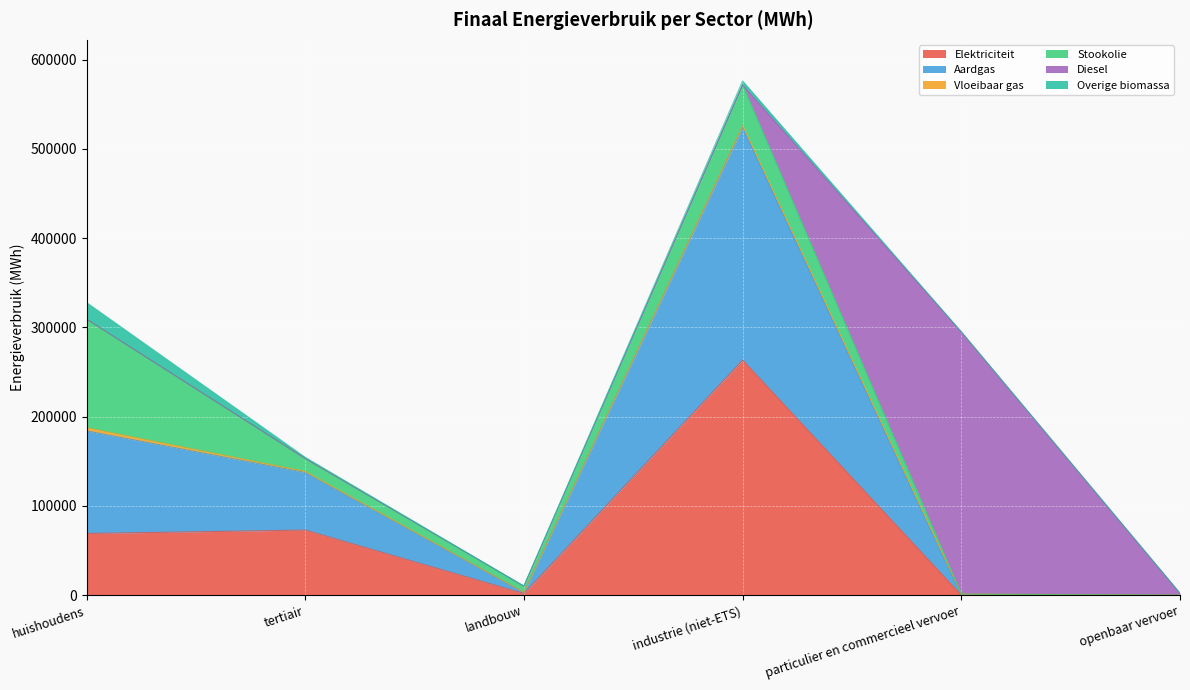

At industrie (niet-ETS), list the series in order from largest to smallest.

Elektriciteit, Aardgas, Stookolie, Overige biomassa, Vloeibaar gas, Diesel